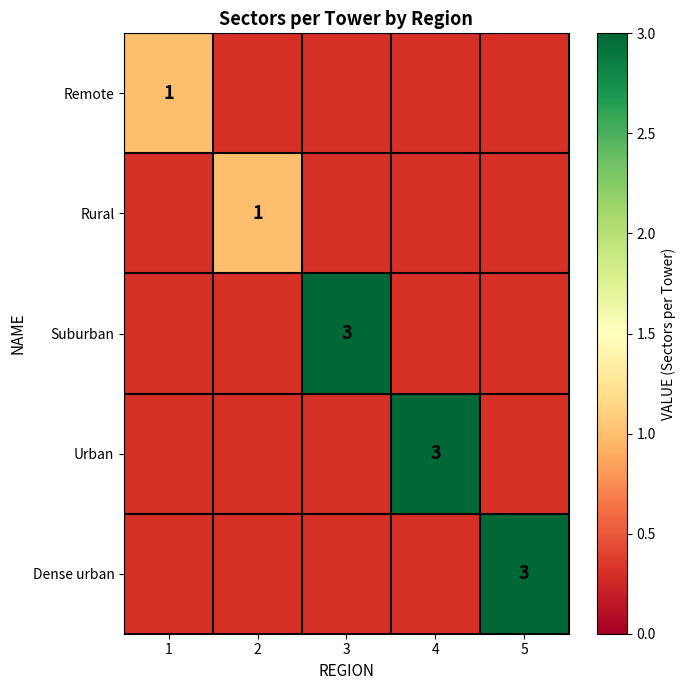

Between 4 and 2, which is larger?

2